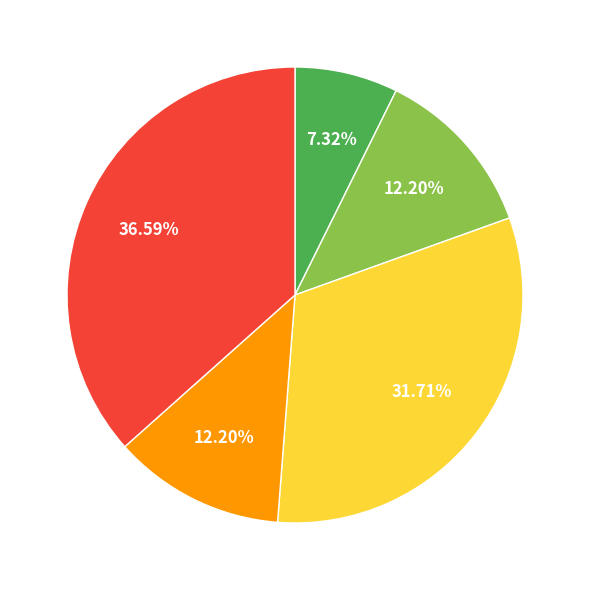

Is there a majority slice in this chart?

No